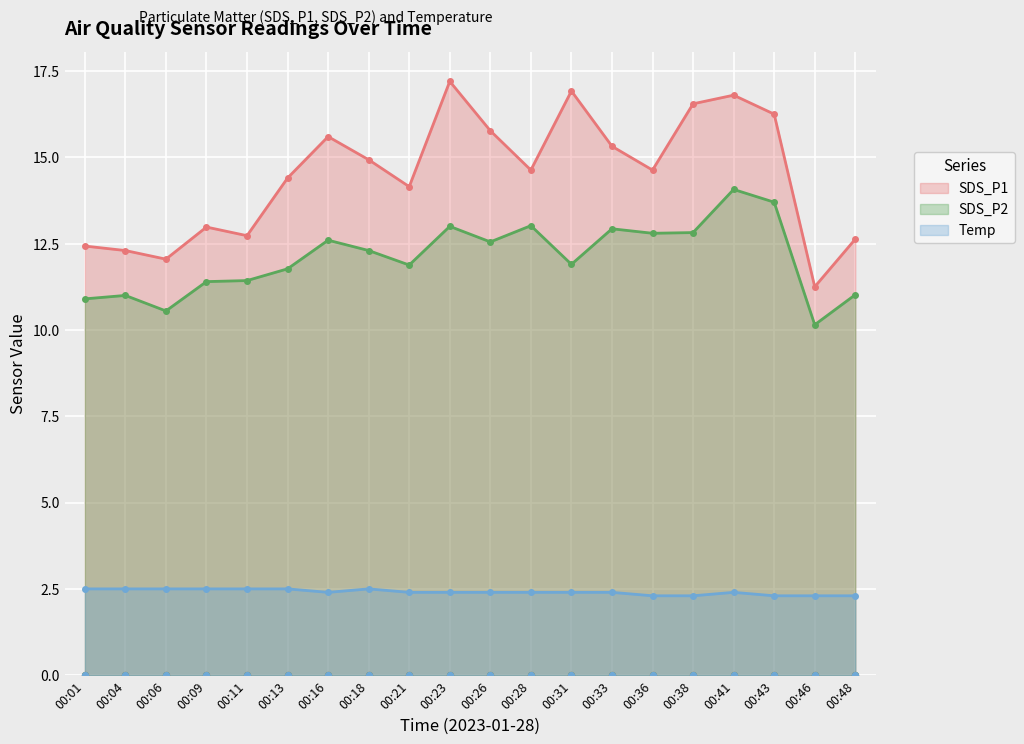

Is the value of SDS_P1 at 00:09 greater than the value of SDS_P2 at 00:48?

Yes